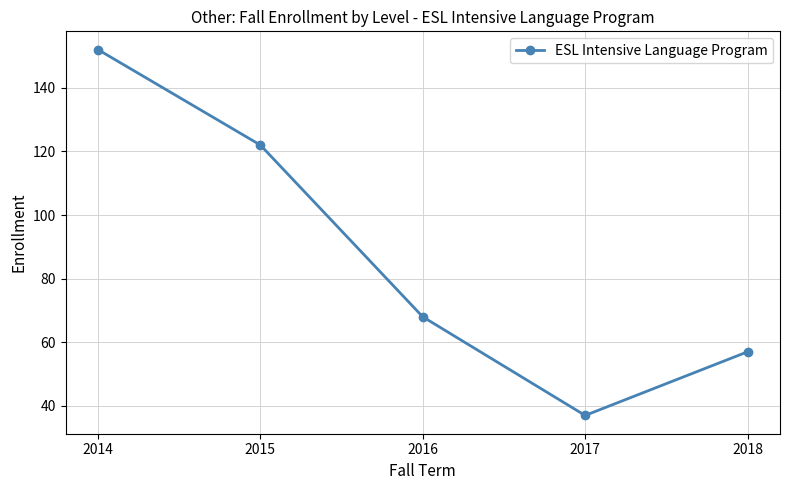

What is the difference between the values at 2015 and 2017?

85